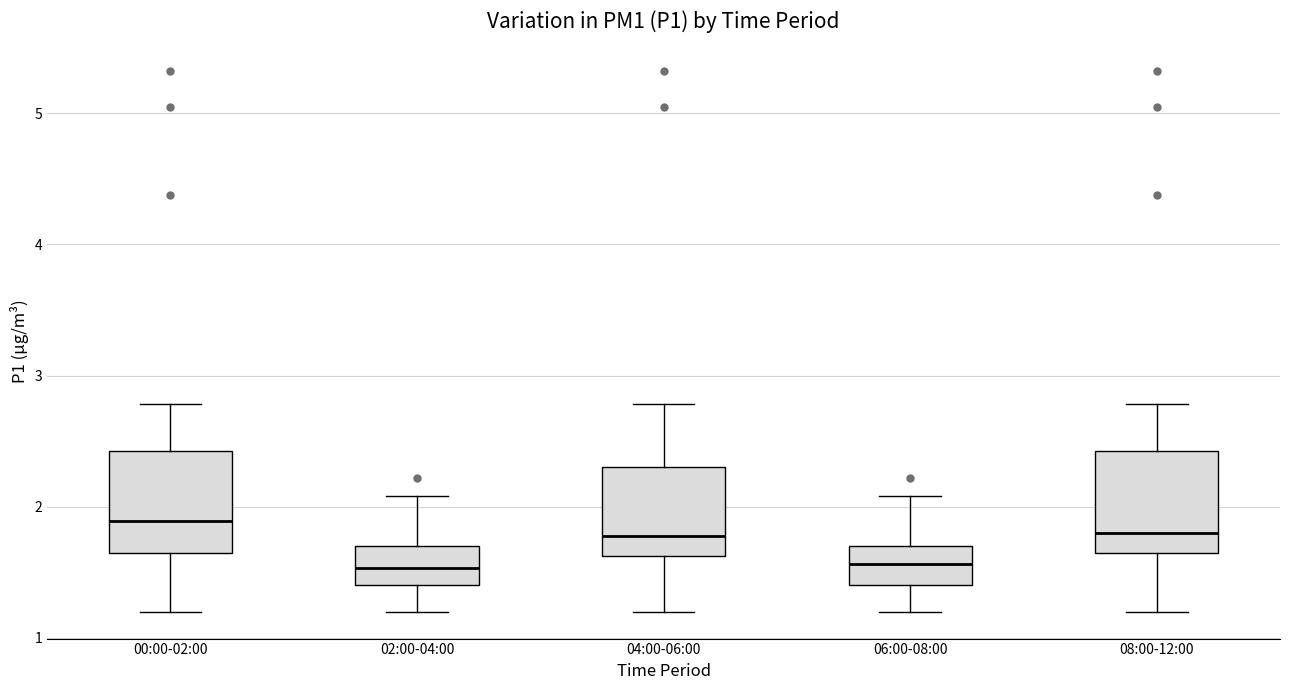

Where is the lower edge of the box for 06:00-08:00 on the y-axis? The values are not printed on the chart, so give them approximately, as read against the axis.

1.4